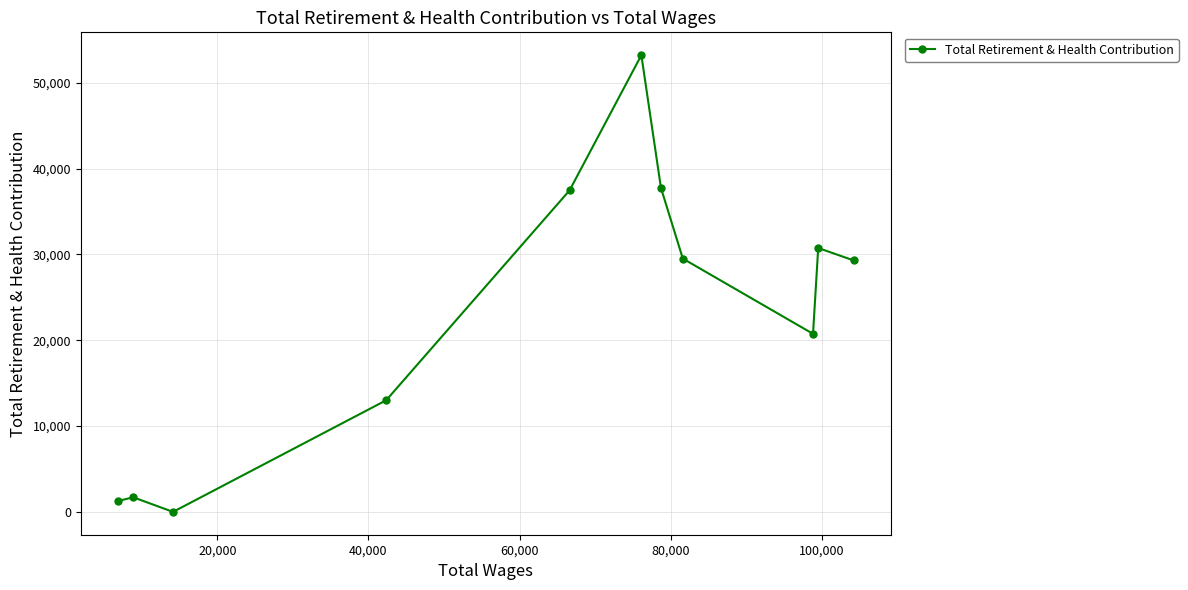

What is the difference between the maximum and minimum values?

53232